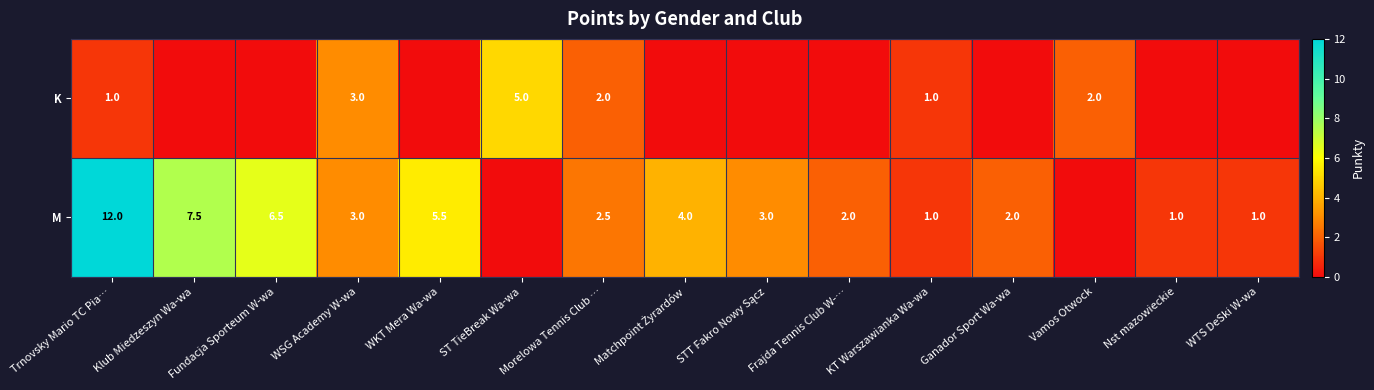

What is the spread (max minus min) of values at Trnovsky Mario TC Pia…?

11.0